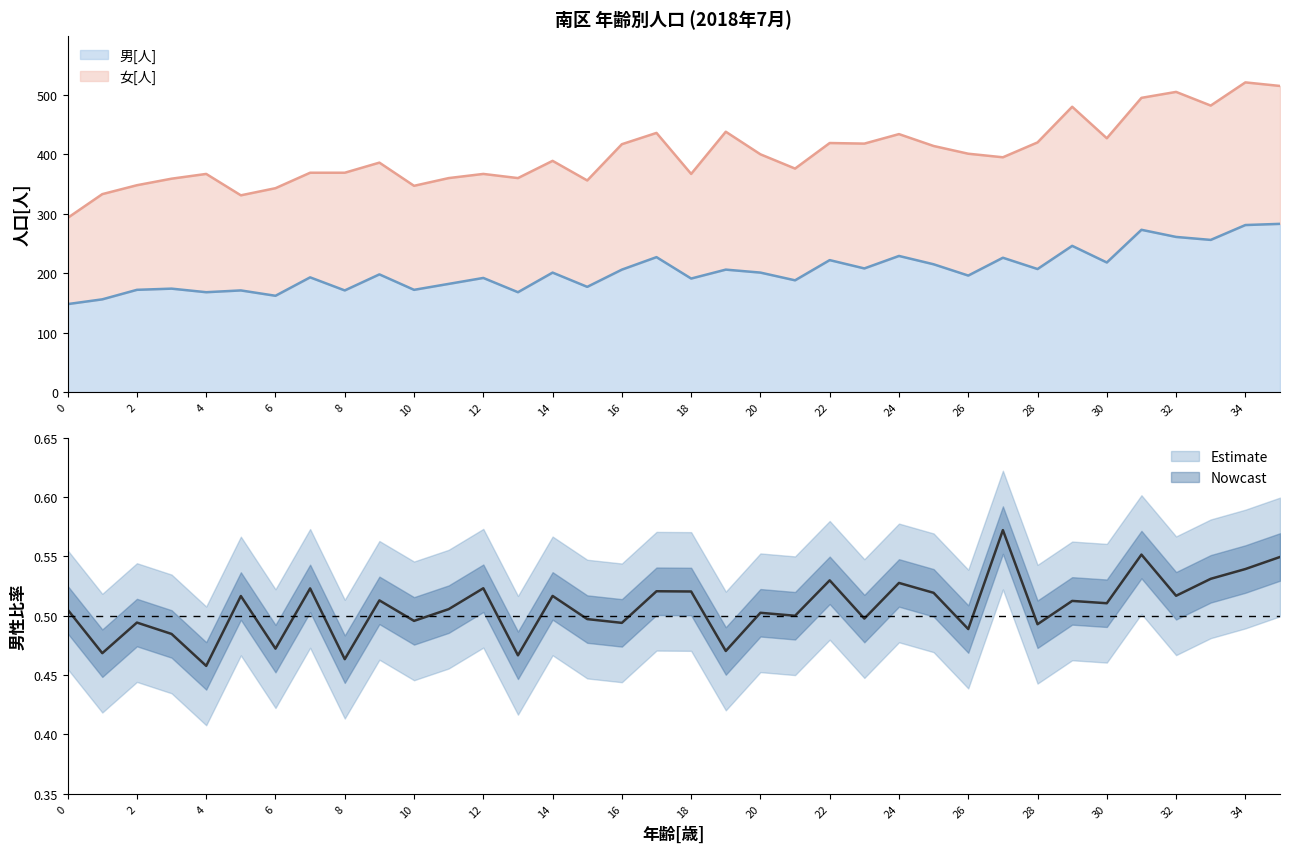

Where is the first local minimum?

4